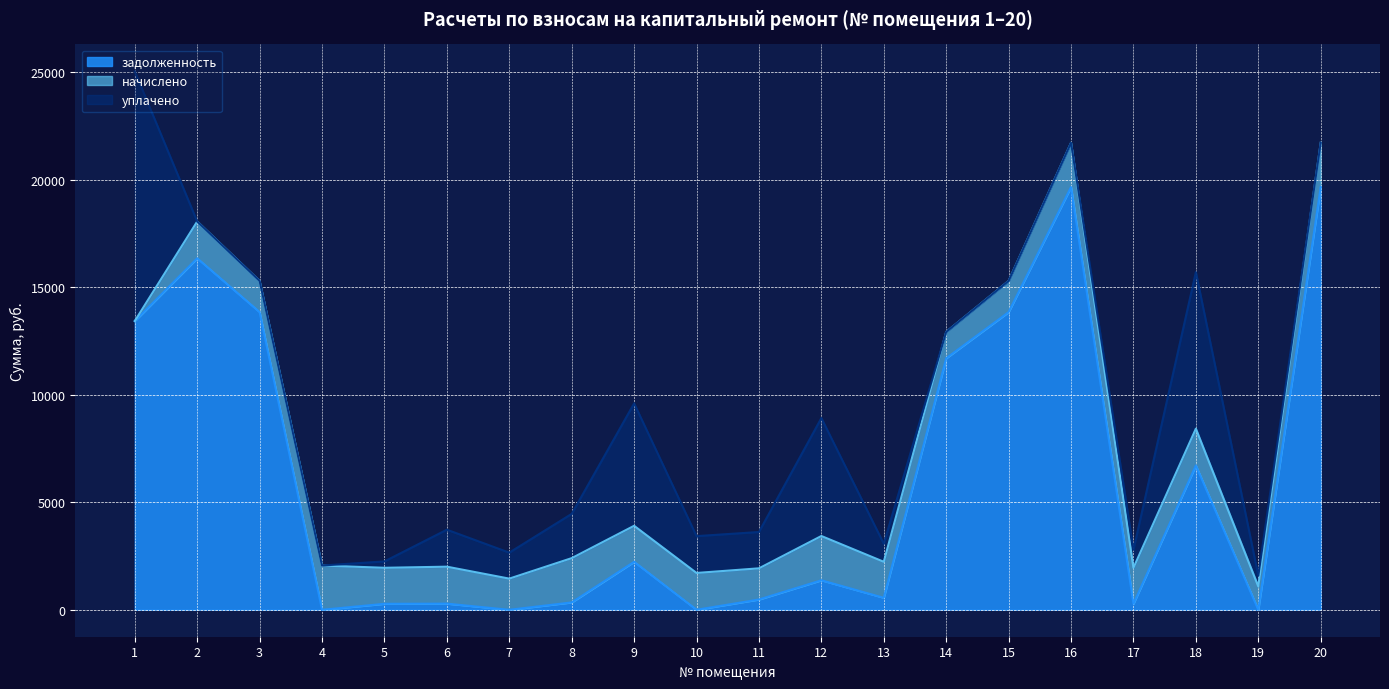

At which category is the sum across all series the highest?

1